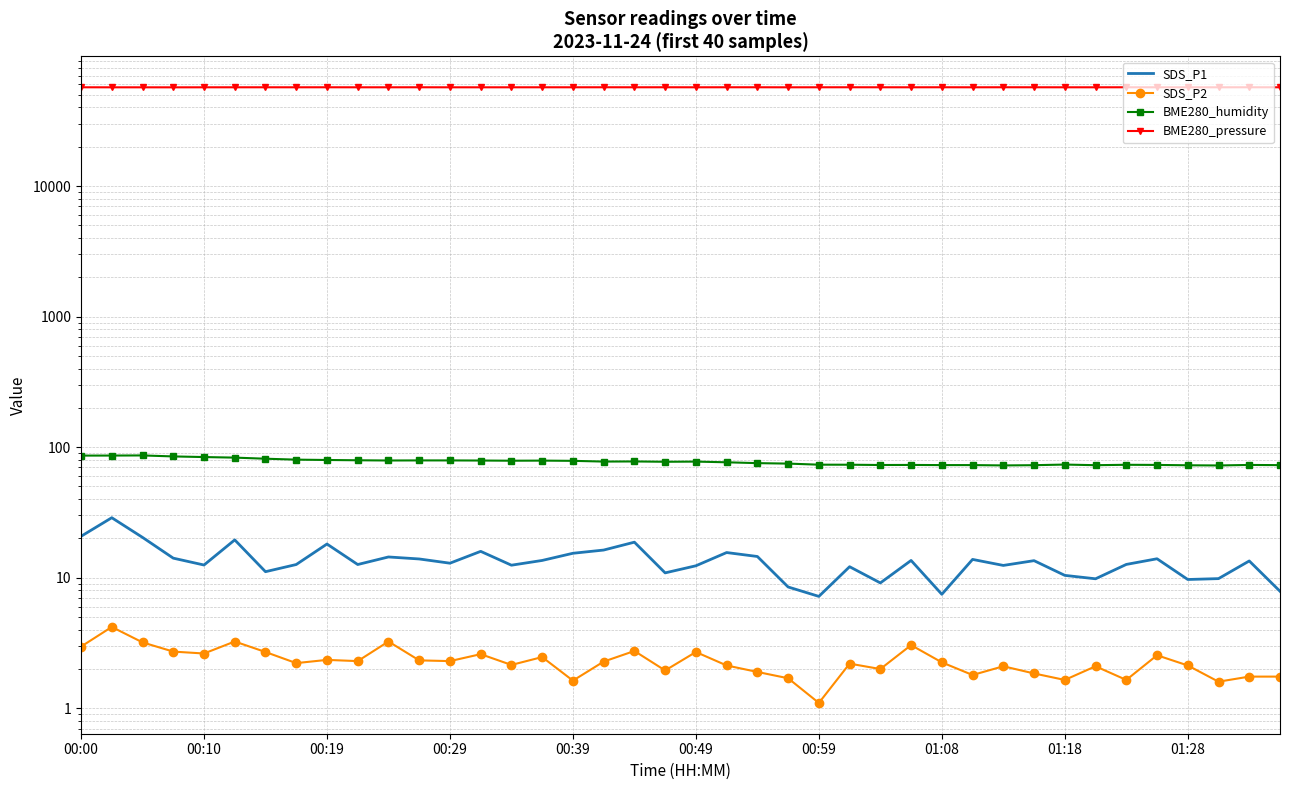

At 01:18, list the series in order from smallest to largest.

SDS_P2, SDS_P1, BME280_humidity, BME280_pressure